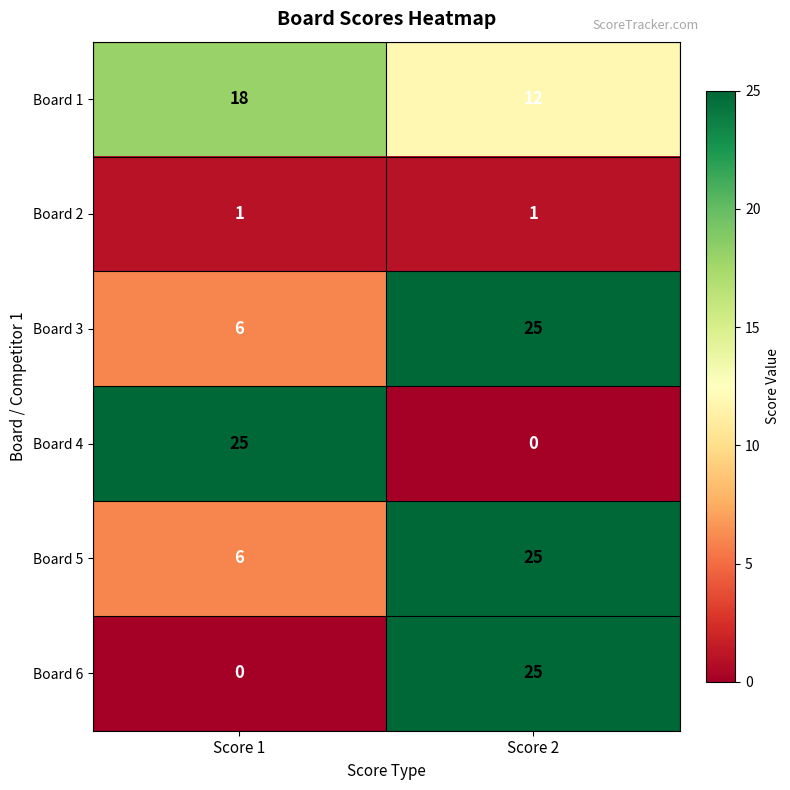

Is the value of Board 6 at Score 1 greater than the value of Board 3 at Score 1?

No